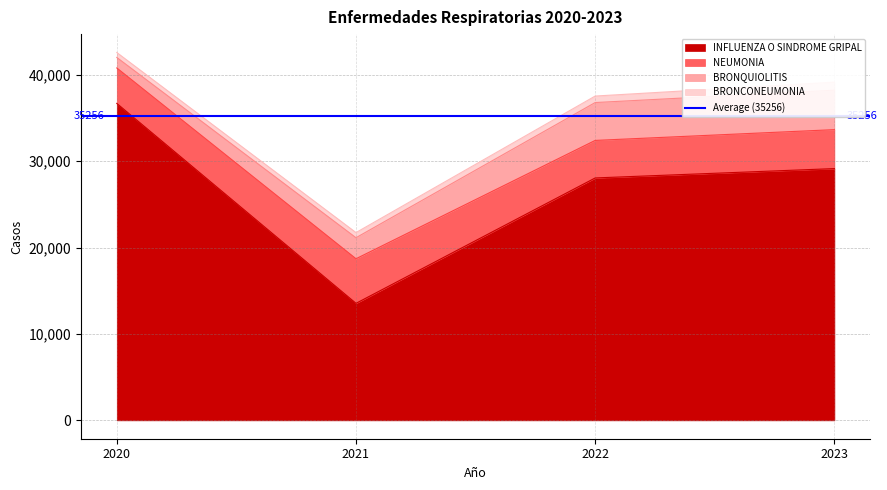

What is the total value across all series at 2020?

42587